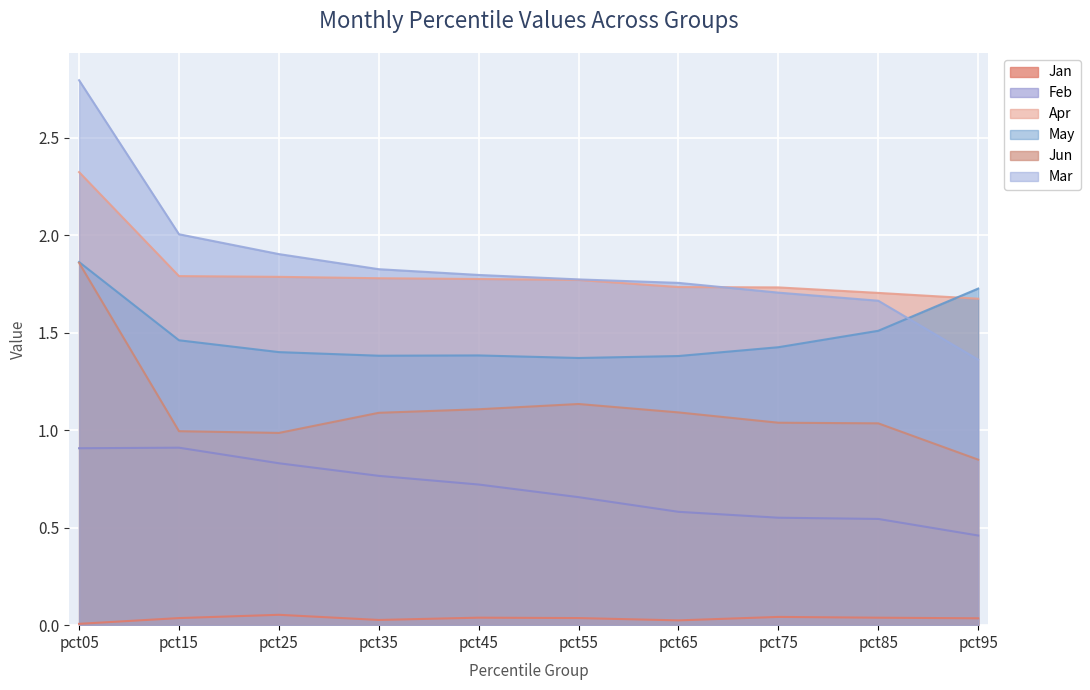

What is the sum of all Apr values?

18.1